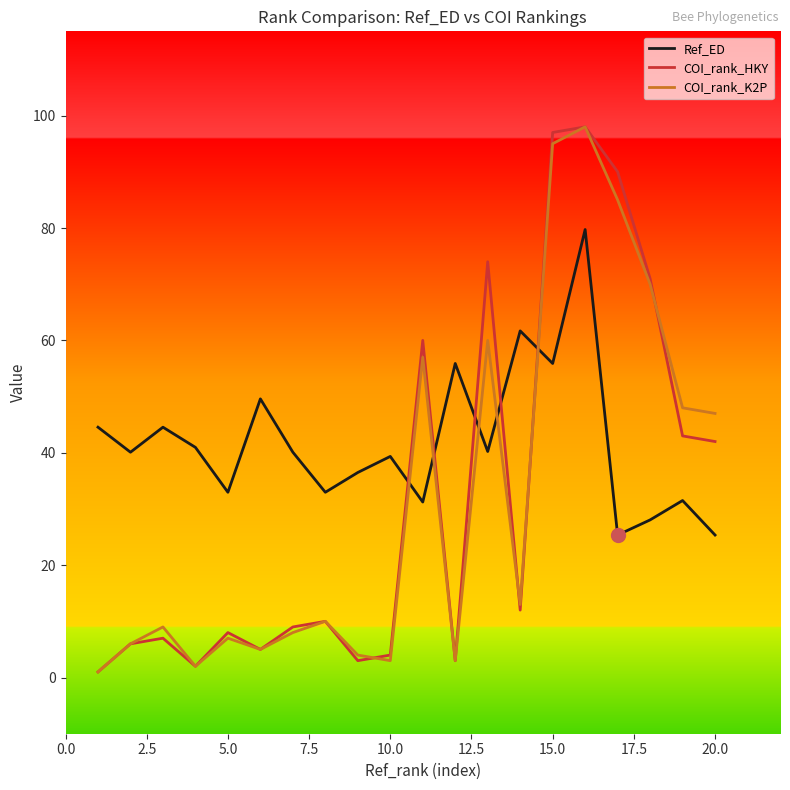

After their last crossing, which series has the higher values: Ref_ED or COI_rank_K2P?

COI_rank_K2P